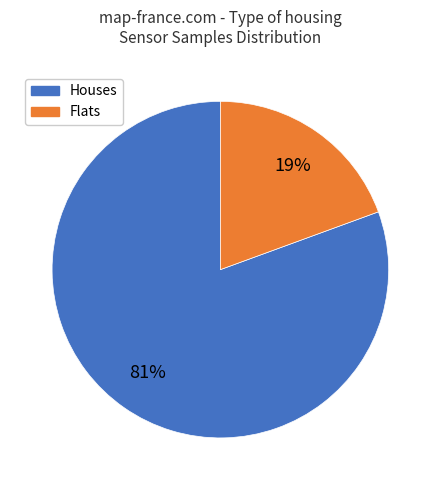

To the nearest percent, what portion does Houses represent?

81%